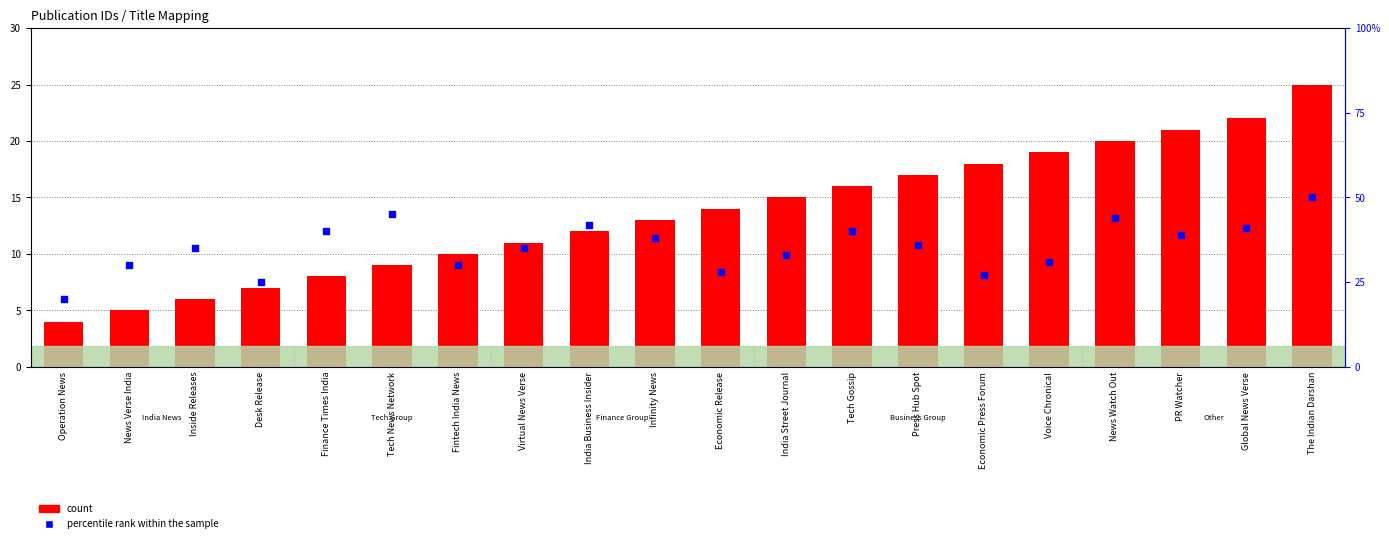

What is the total value across all series at Inside Releases?

41.0